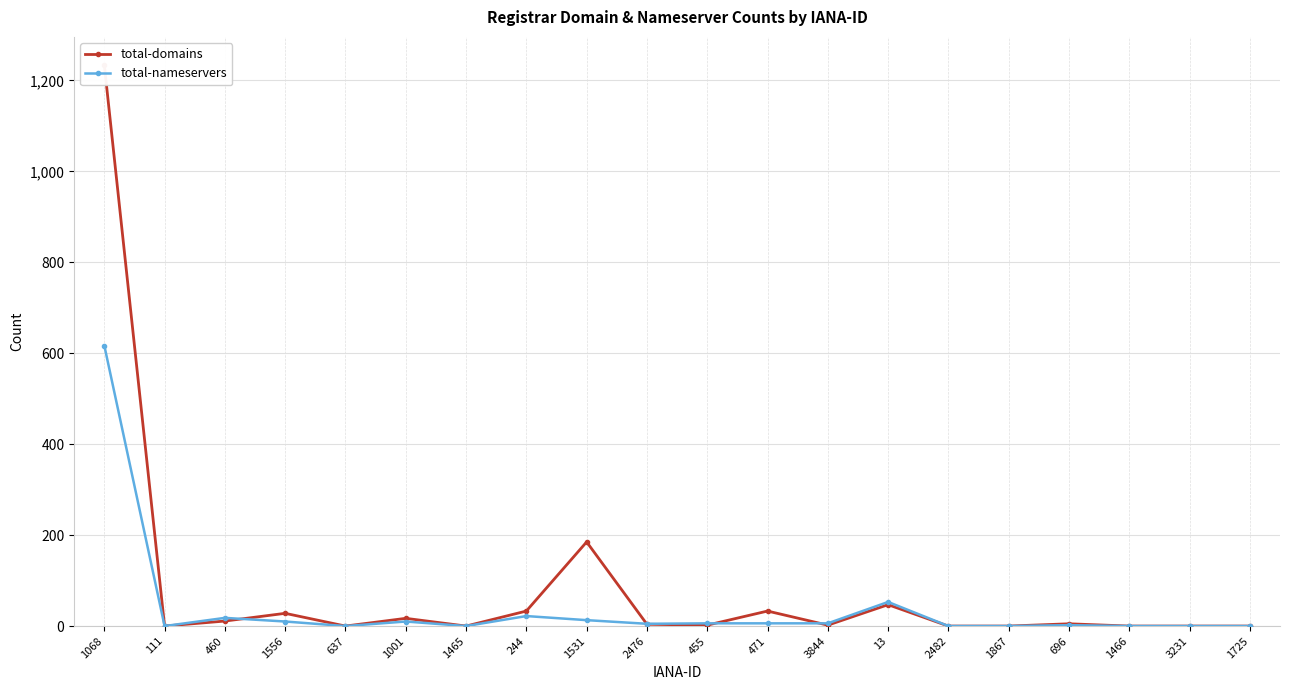

Which series has the widest spread of values?

total-domains